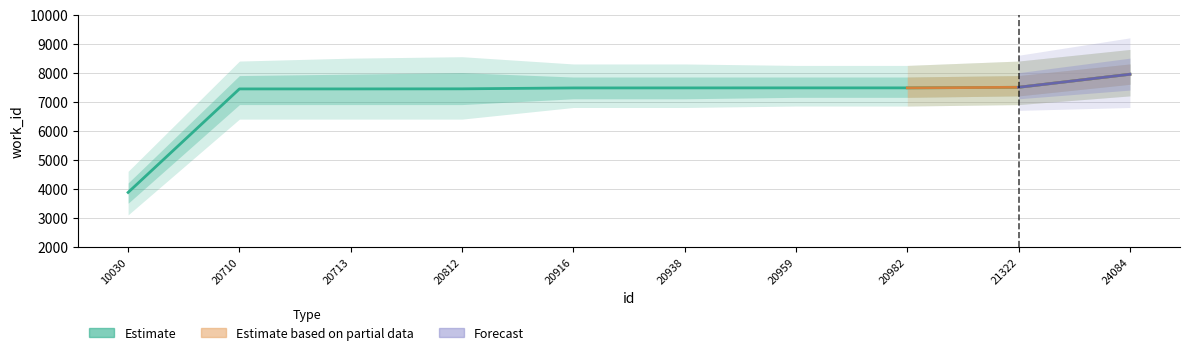

At which category does the chart reach its minimum across all series?

10030